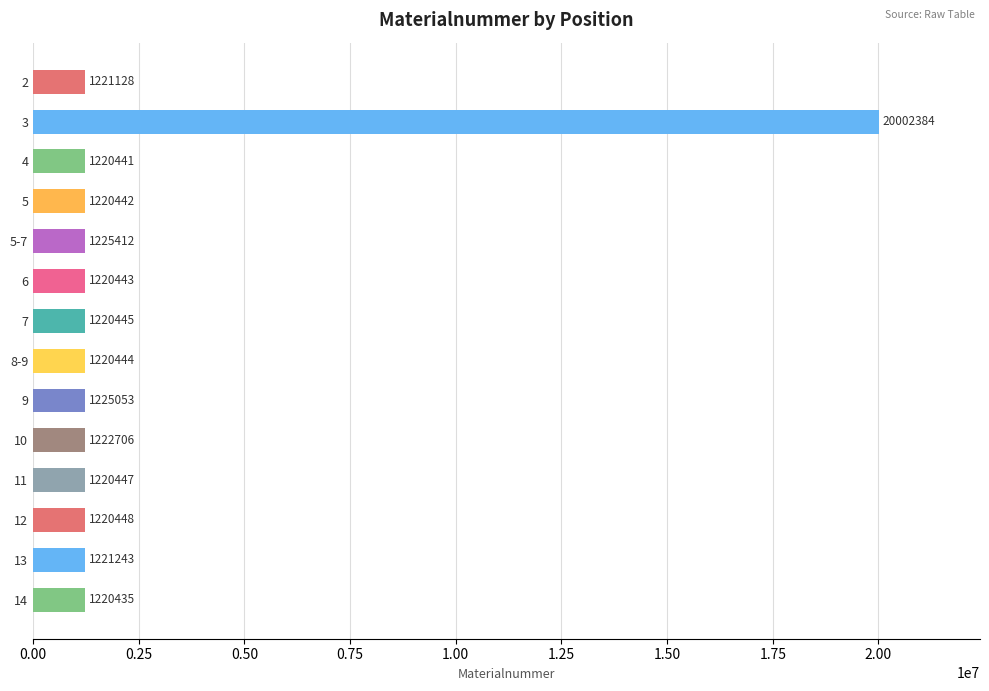

Is it true that the value at 10 is 2000992?

False